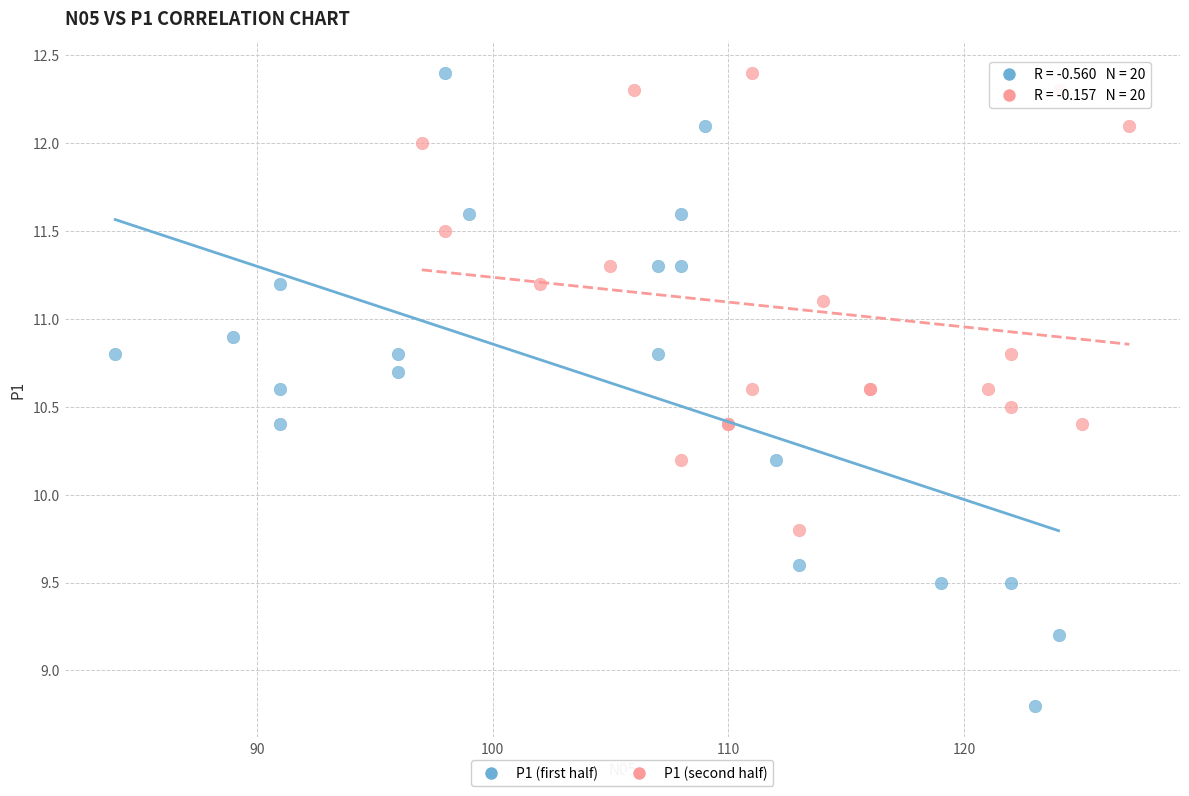

Which series has the widest spread of Y values?

P1 (first half)